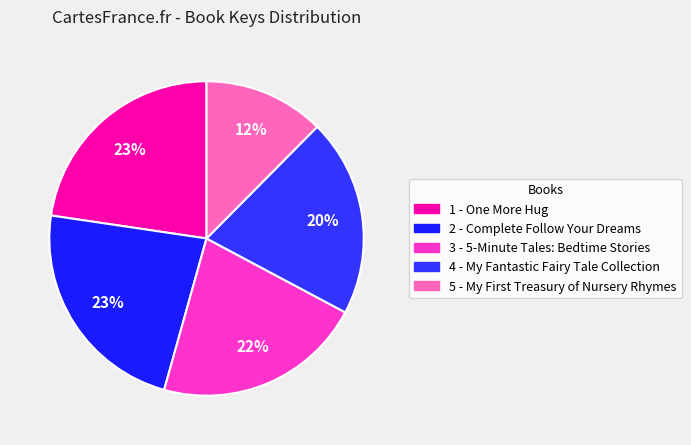

Does any single category account for the majority?

No